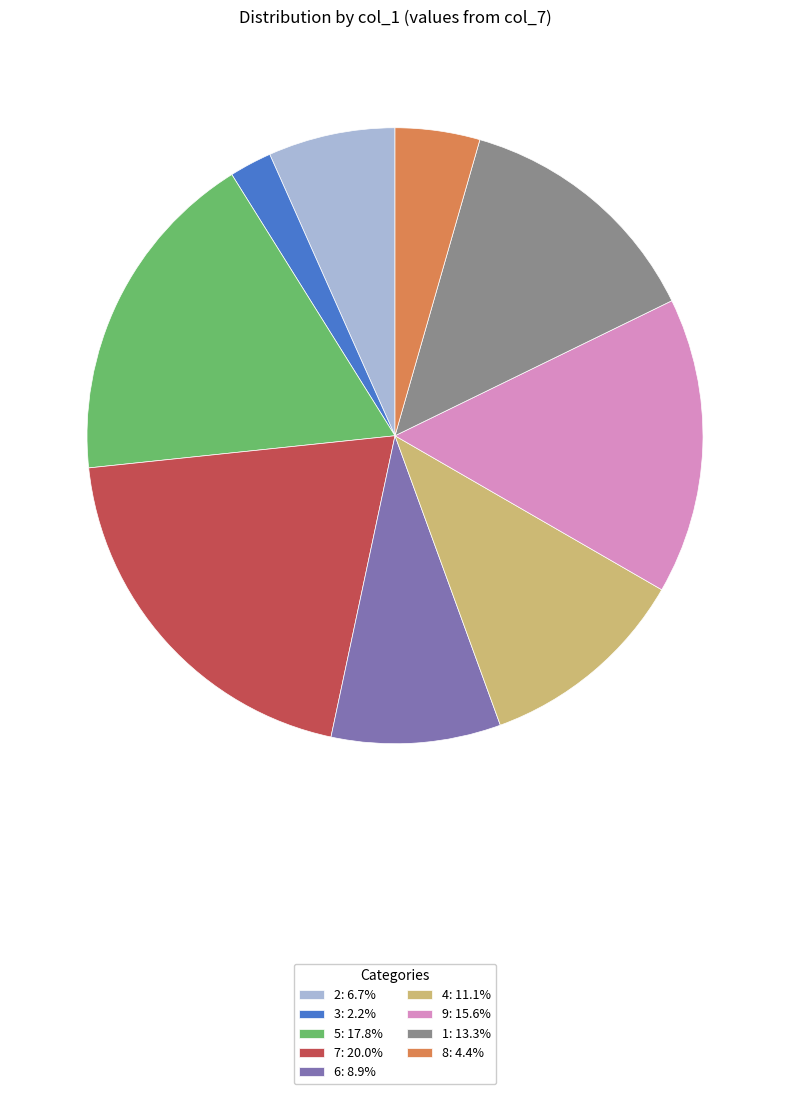

Count the number of slices in the pie.

9